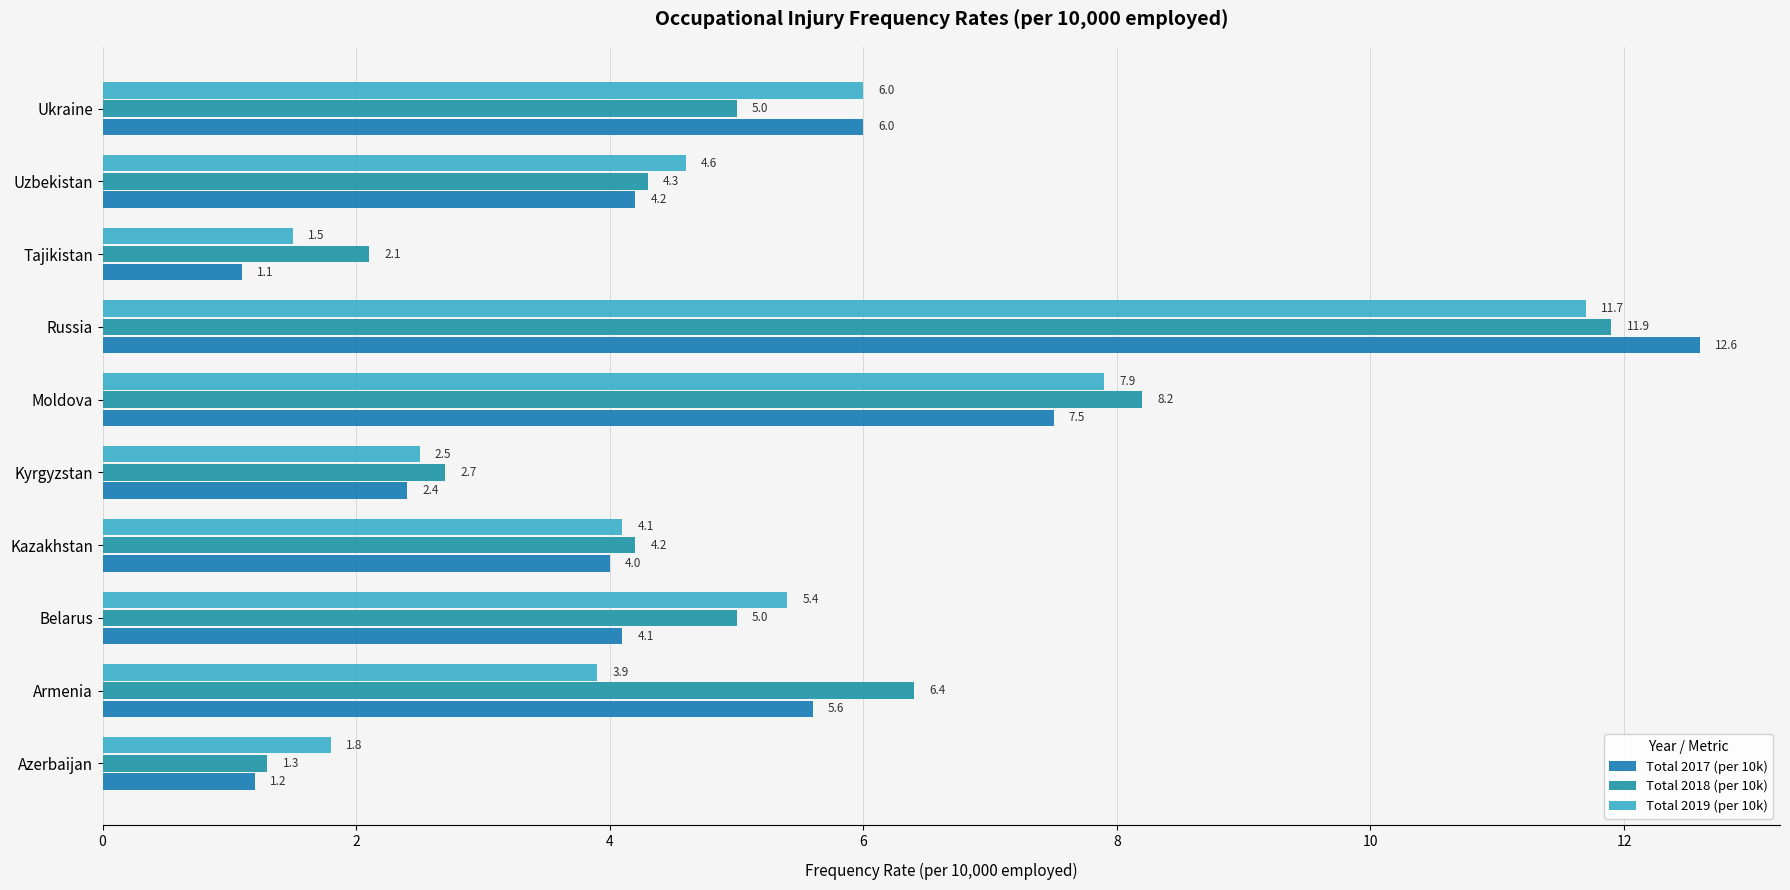

How many values in the Total 2019 (per 10k) series are below 4?

4